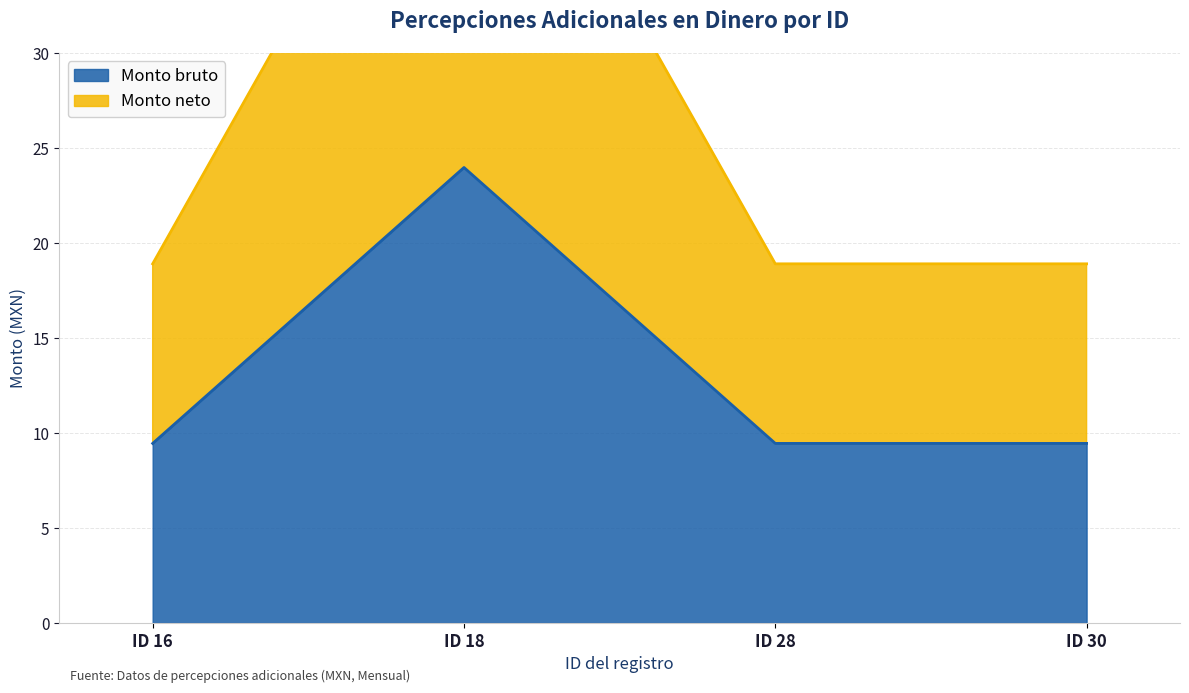

Reading left to right, what are all the values shown in this chart?

Monto bruto: 9.4	24.0	9.4	9.4
Monto neto: 18.9	47.9	18.9	18.9